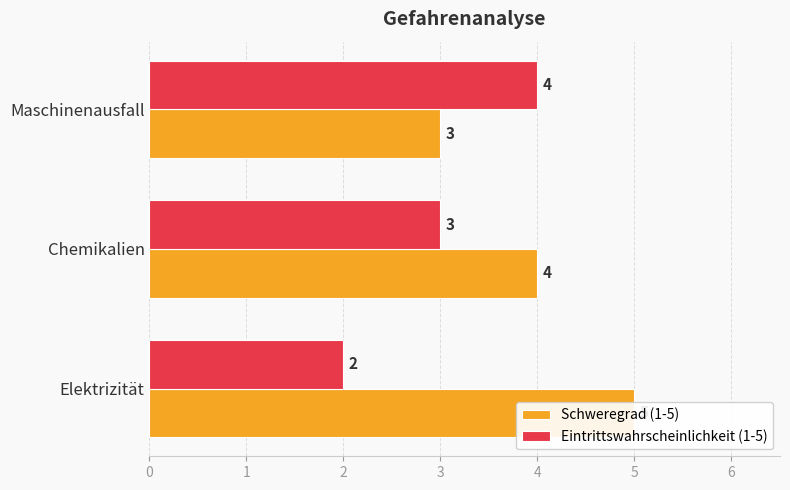

How many Eintrittswahrscheinlichkeit (1-5) values are between 2 and 4?

3